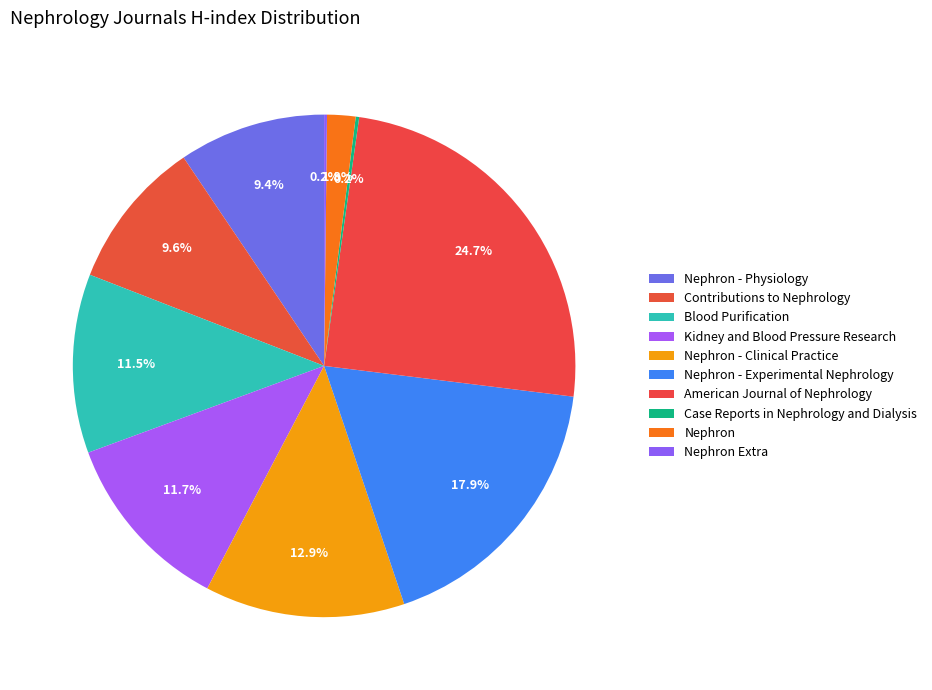

What is the largest slice in the pie chart?

American Journal of Nephrology